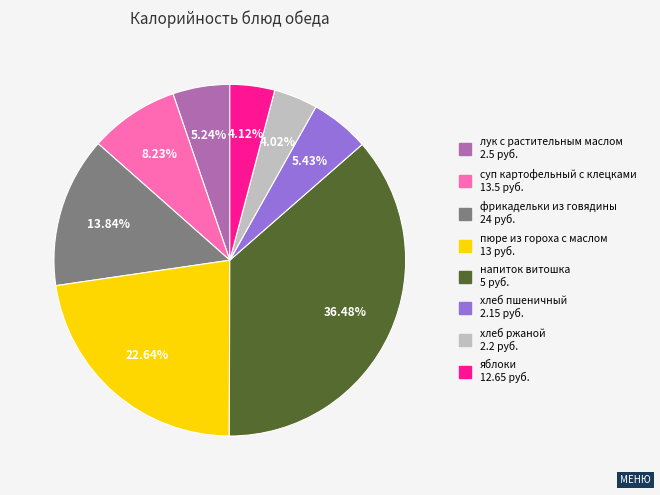

What is the largest slice in the pie chart?

напиток витошка